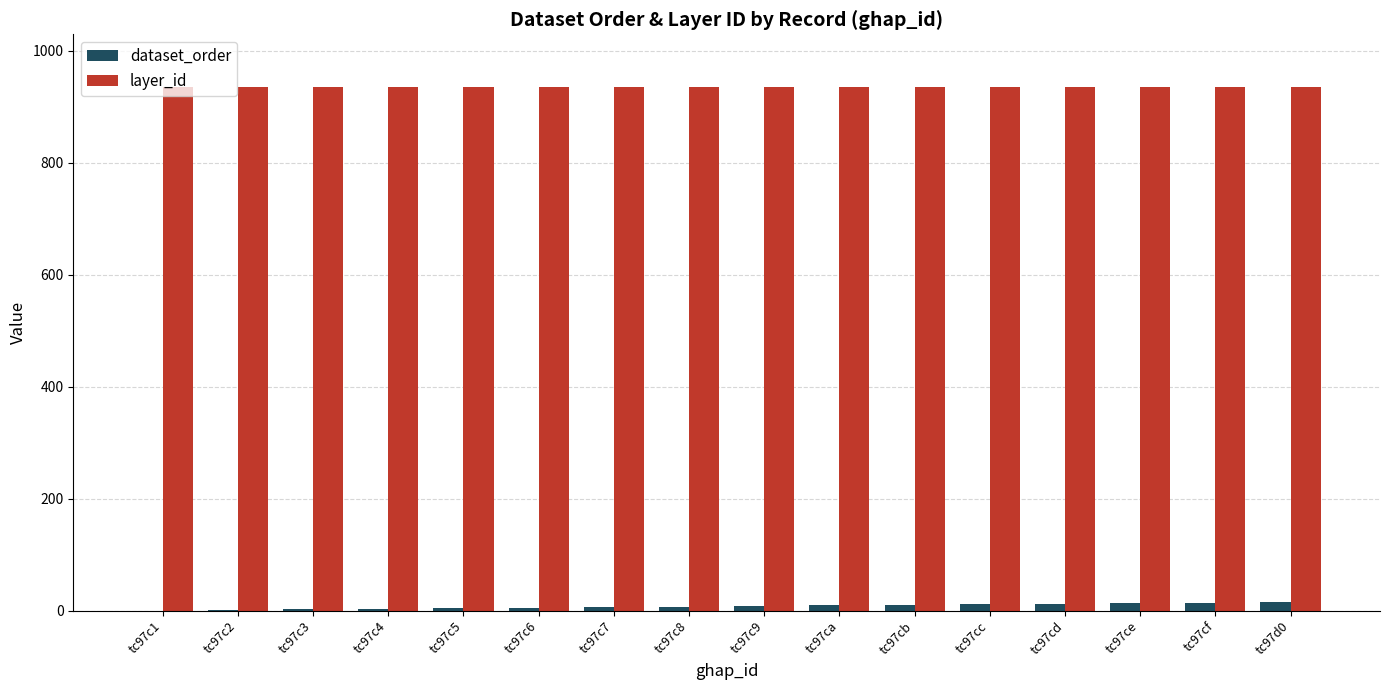

What is the greatest value displayed?

936